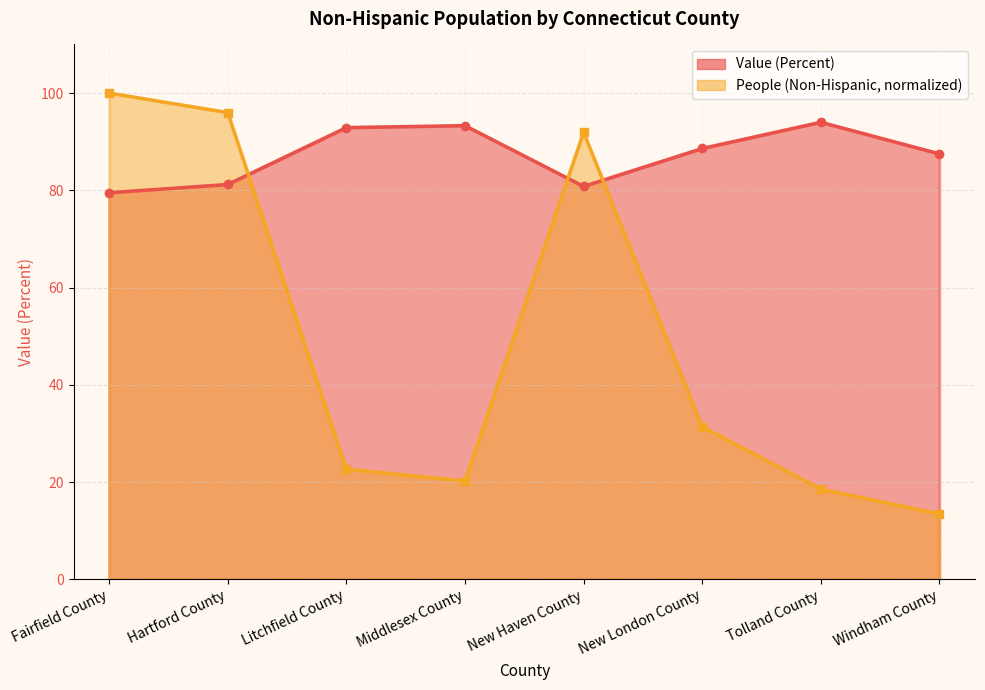

What is the maximum value for People (Non-Hispanic)?

100.0